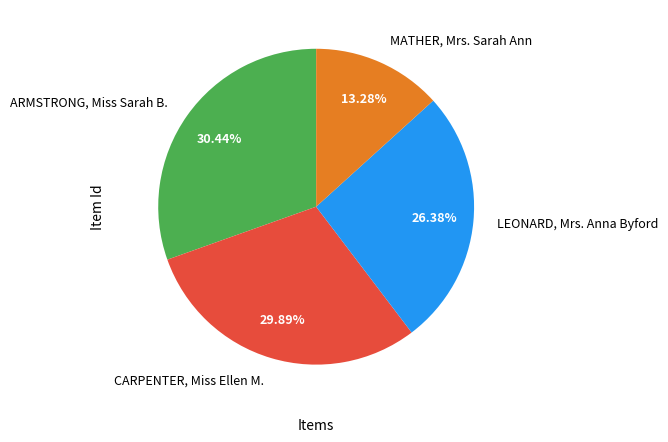

What percentage is NOT represented by LEONARD, Mrs. Anna Byford?

73.6%